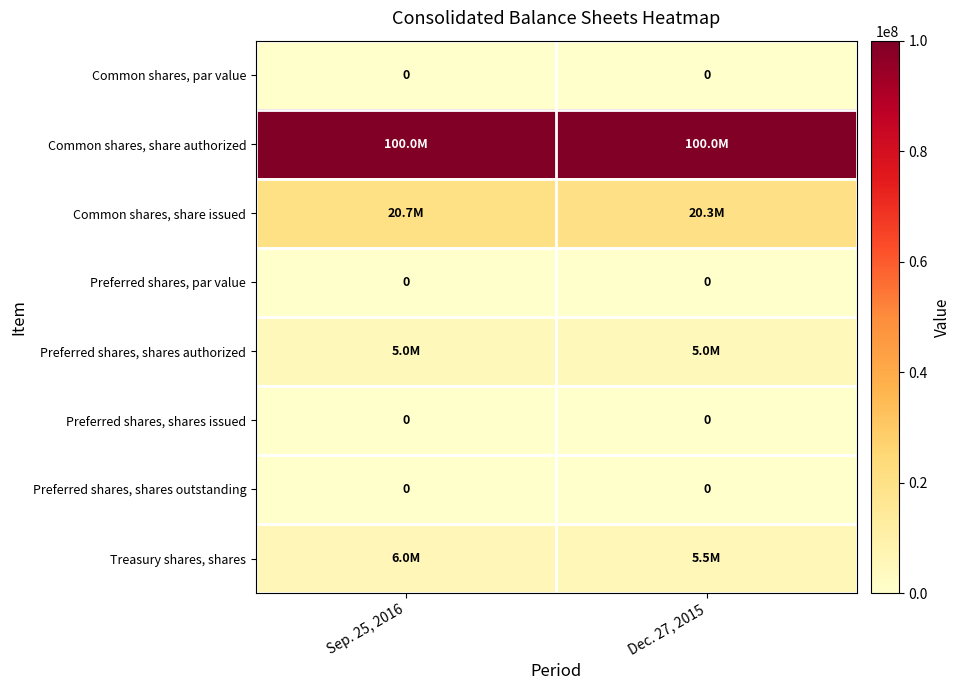

The Preferred shares, par value series shows 0 at Dec. 27, 2015. True or false?

True